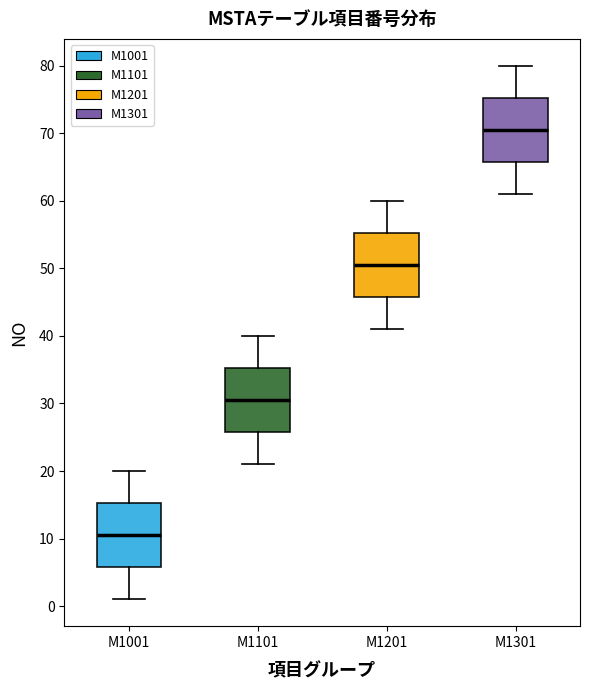

Which box's median line is the lowest?

M1001